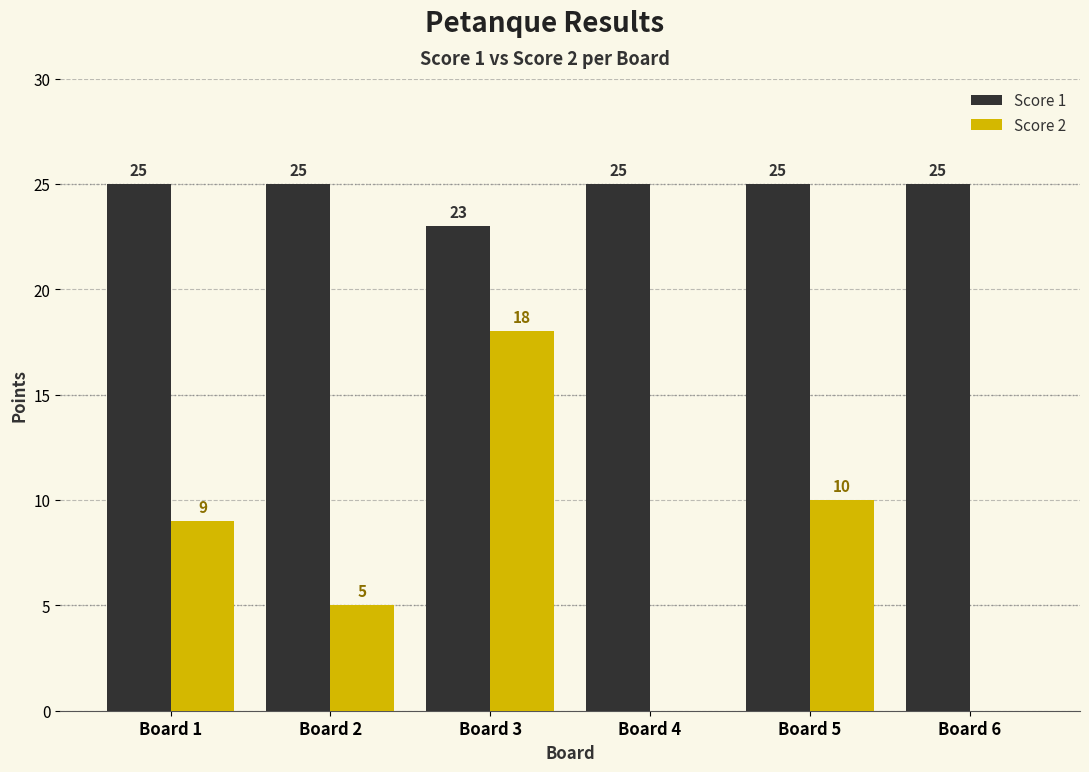

What is the sum of the Score 1 values at Board 6 and Board 3?

48